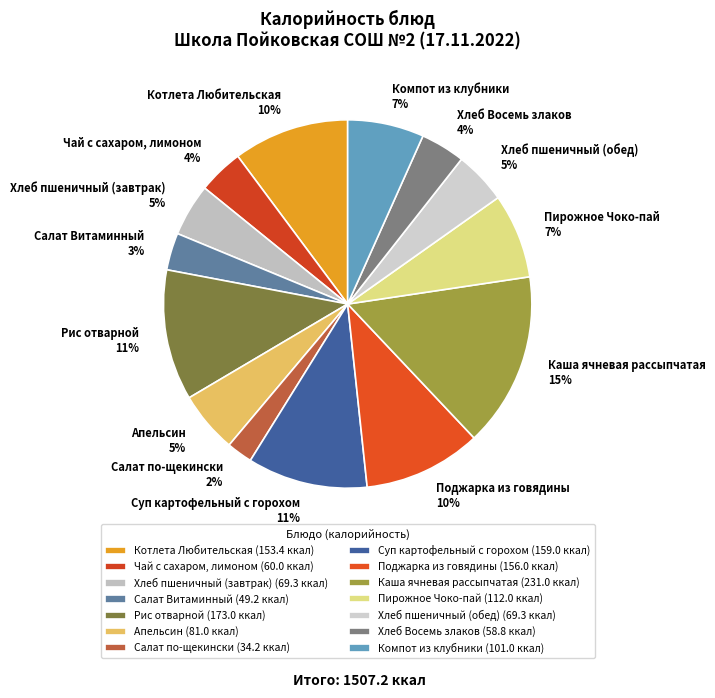

How many segments does this pie chart have?

14